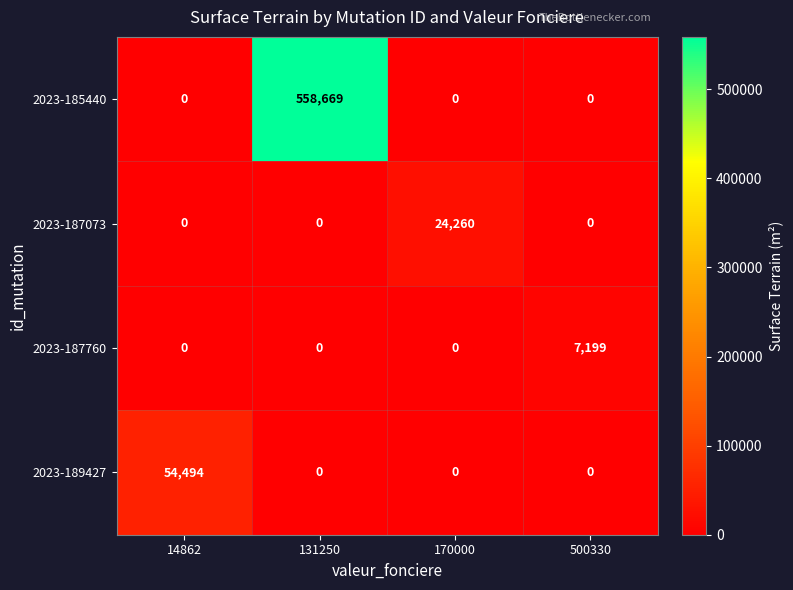

Which series has the widest spread of values?

2023-185440